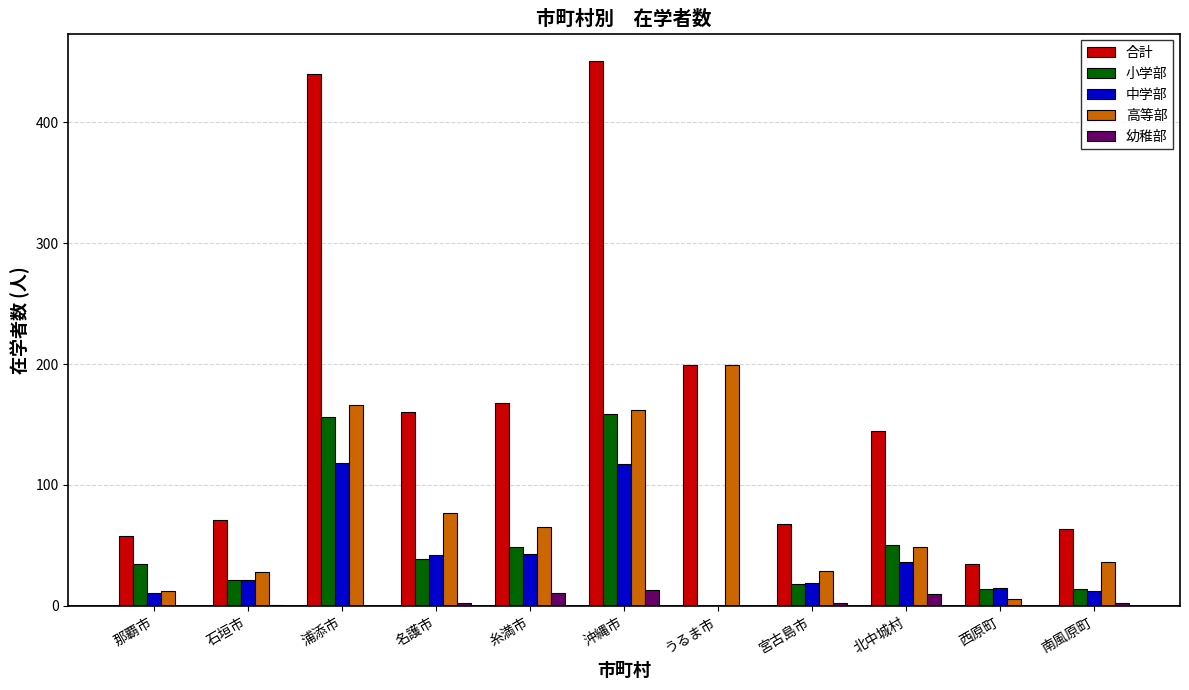

What is the spread (max minus min) of values at 沖縄市?

438